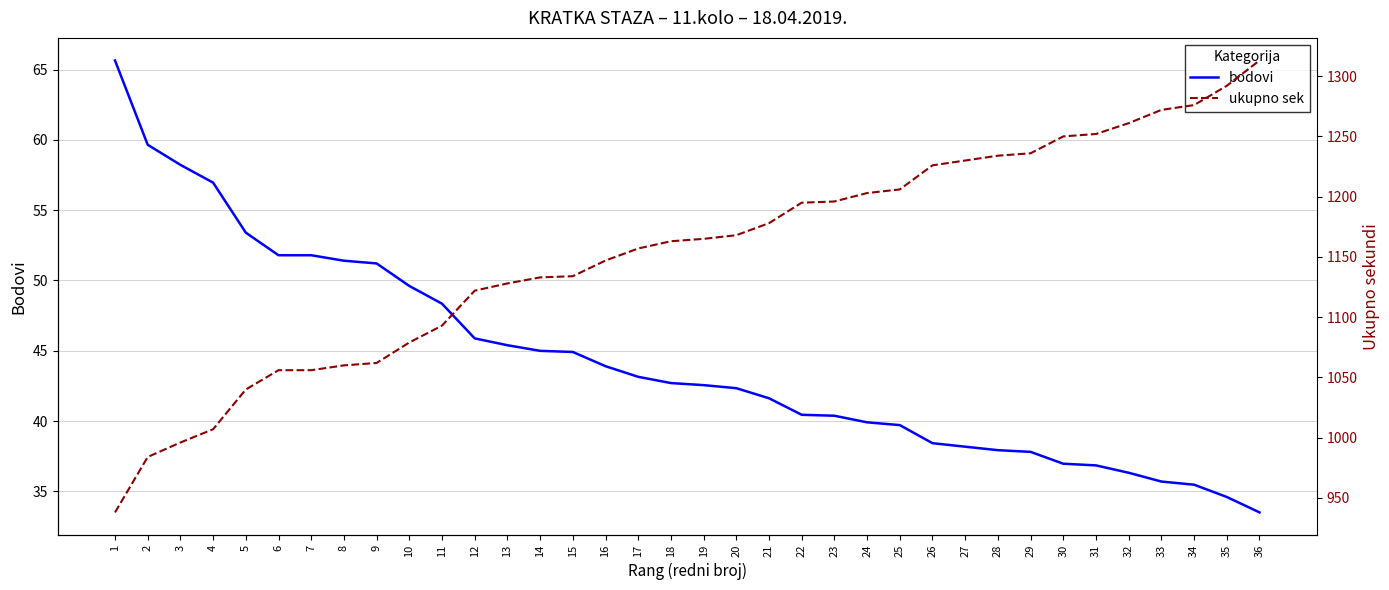

Reading left to right, transcribe all the data shown in this chart.

bodovi: 65.6	59.7	58.2	57.0	53.4	51.8	51.8	51.4	51.2	49.6	48.3	45.9	45.4	45.0	44.9	43.9	43.1	42.7	42.6	42.3	41.6	40.4	40.4	39.9	39.7	38.4	38.2	37.9	37.8	37.0	36.8	36.3	35.7	35.5	34.6	33.5
ukupno sek: 938.0	984.0	996.0	1007.0	1040.0	1056.0	1056.0	1060.0	1062.0	1079.0	1093.0	1122.0	1128.0	1133.0	1134.0	1147.0	1157.0	1163.0	1165.0	1168.0	1178.0	1195.0	1196.0	1203.0	1206.0	1226.0	1230.0	1234.0	1236.0	1250.0	1252.0	1261.0	1272.0	1276.0	1292.0	1313.0